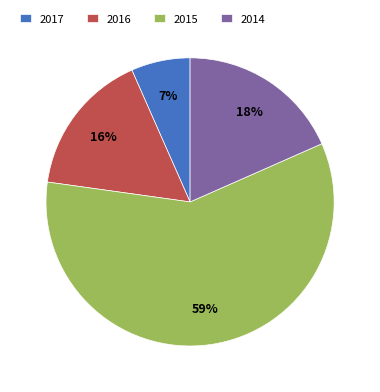

To the nearest percent, what percentage of the pie is 2015?

59%